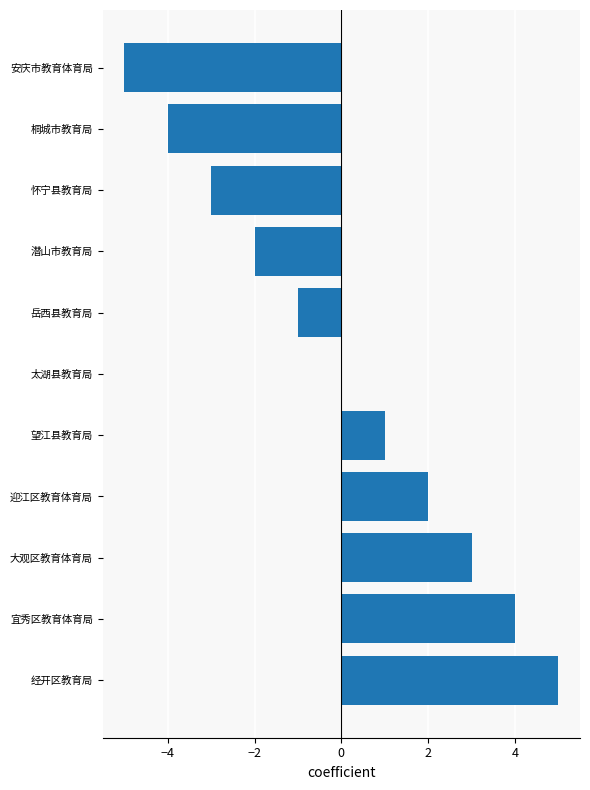

Are the bars grouped side by side (vs. stacked)?

No